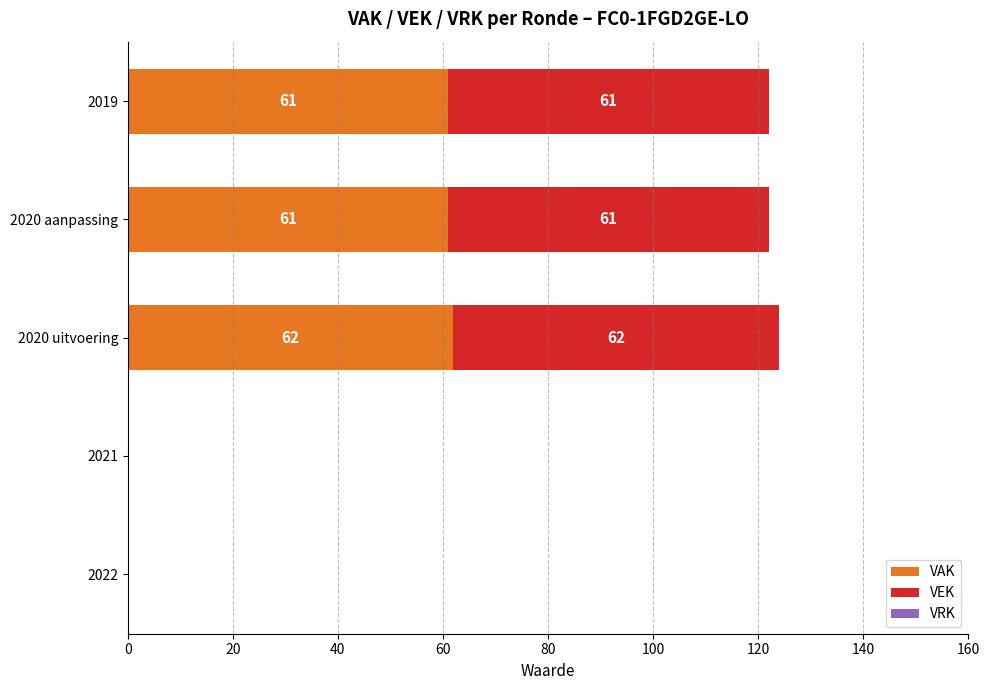

What is the maximum value for VAK?

62